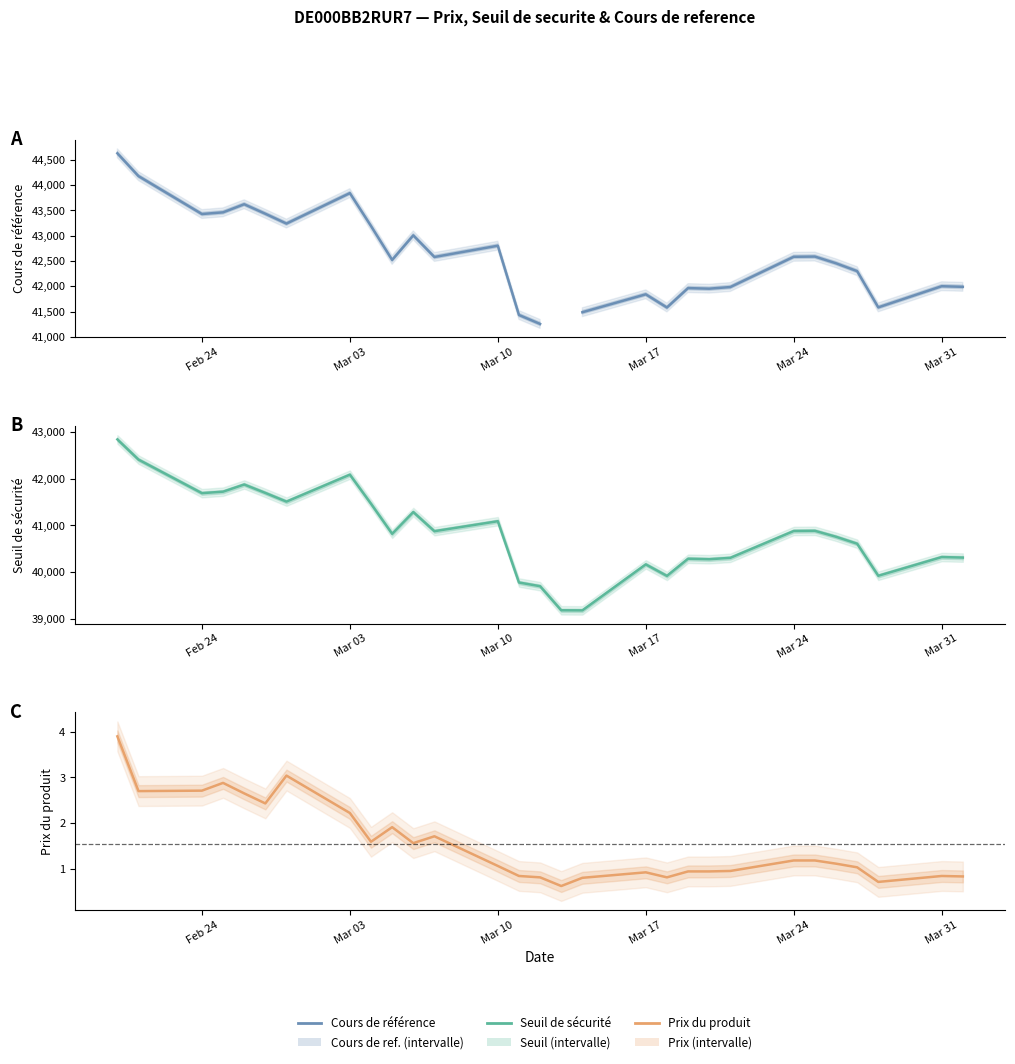

At which label does Seuil de sécurité first exceed 40820?

Feb 24